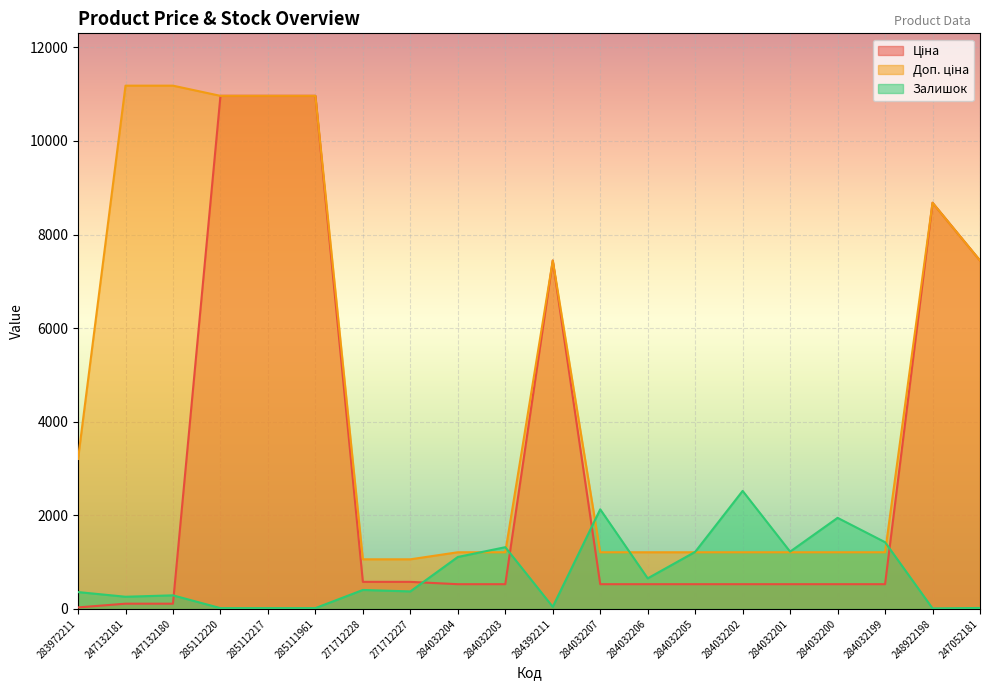

What is the label of the 6th point from the right?

284032202